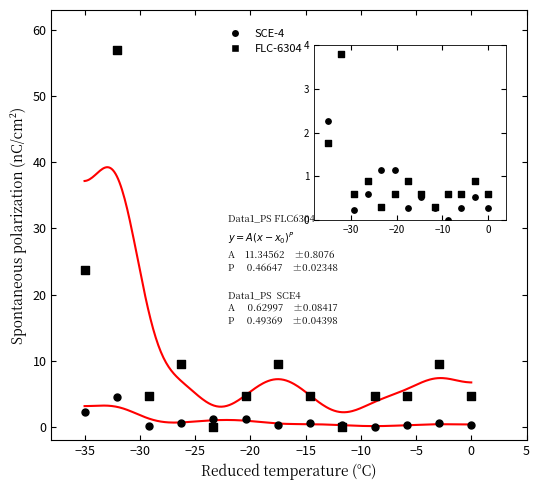

What are all the series names shown in the legend?

FLC-6304, SCE-4